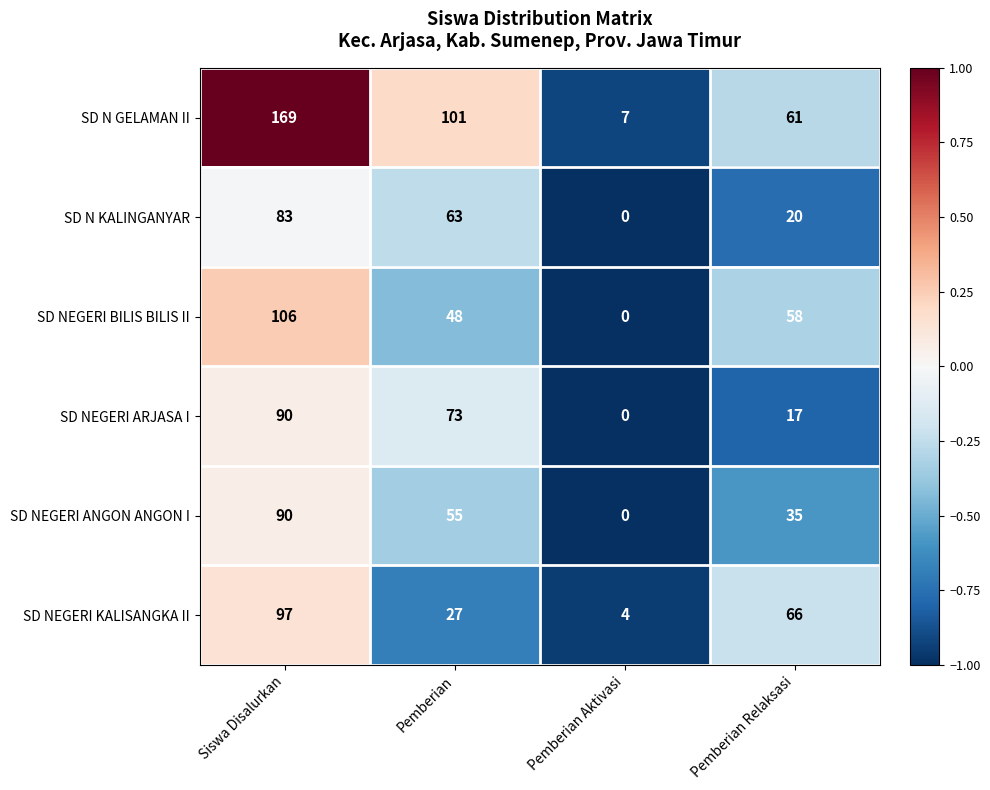

How many series are shown in this chart?

6